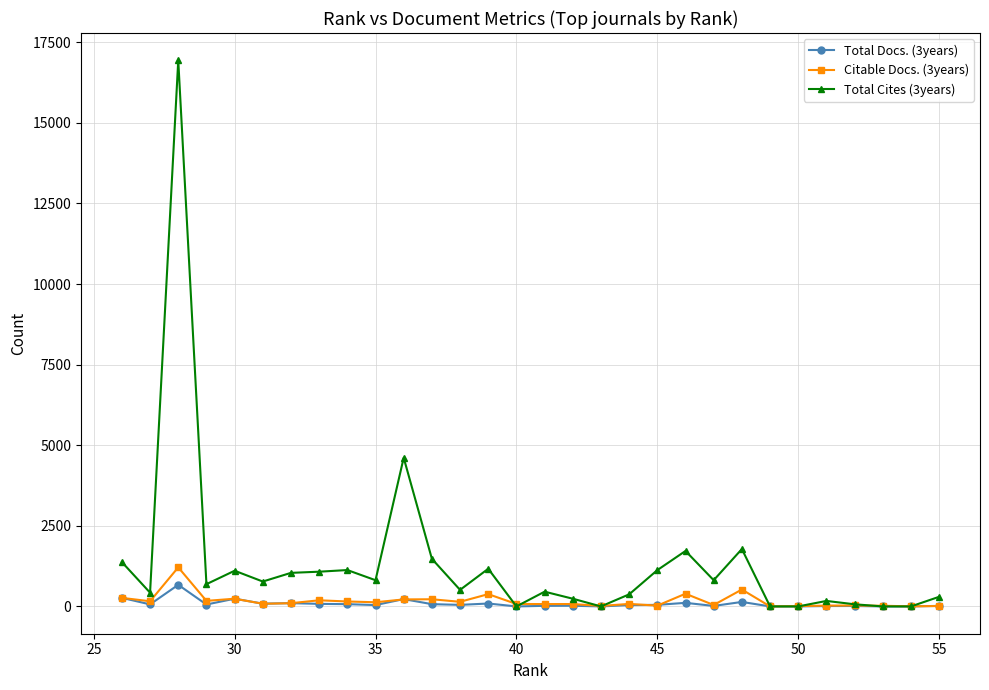

How many interior local valleys does the Total Cites (3years) series have?

8